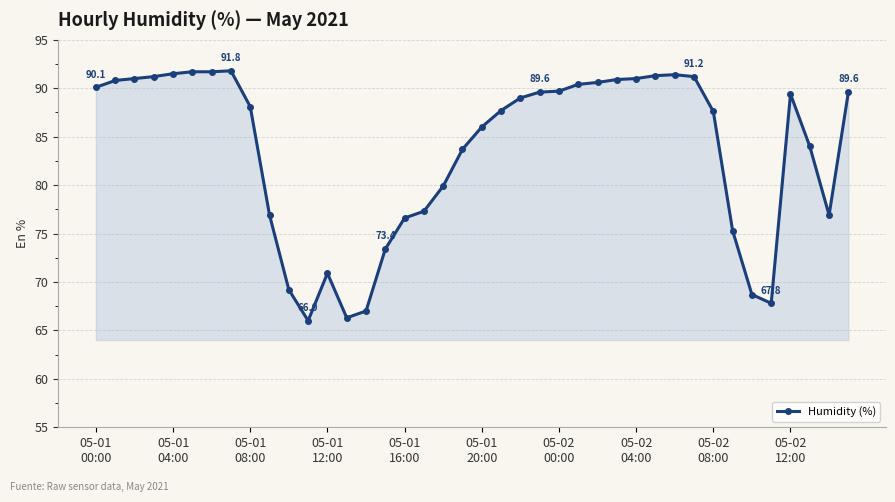

What is the minimum value shown in the chart?

66.0